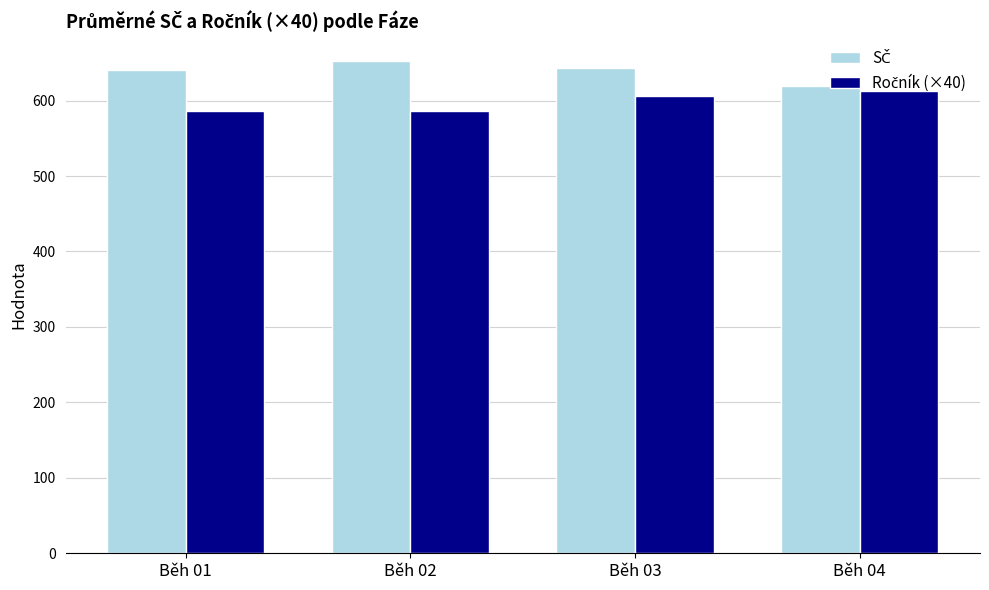

What is the difference between the highest and lowest values at Běh 01?

54.3